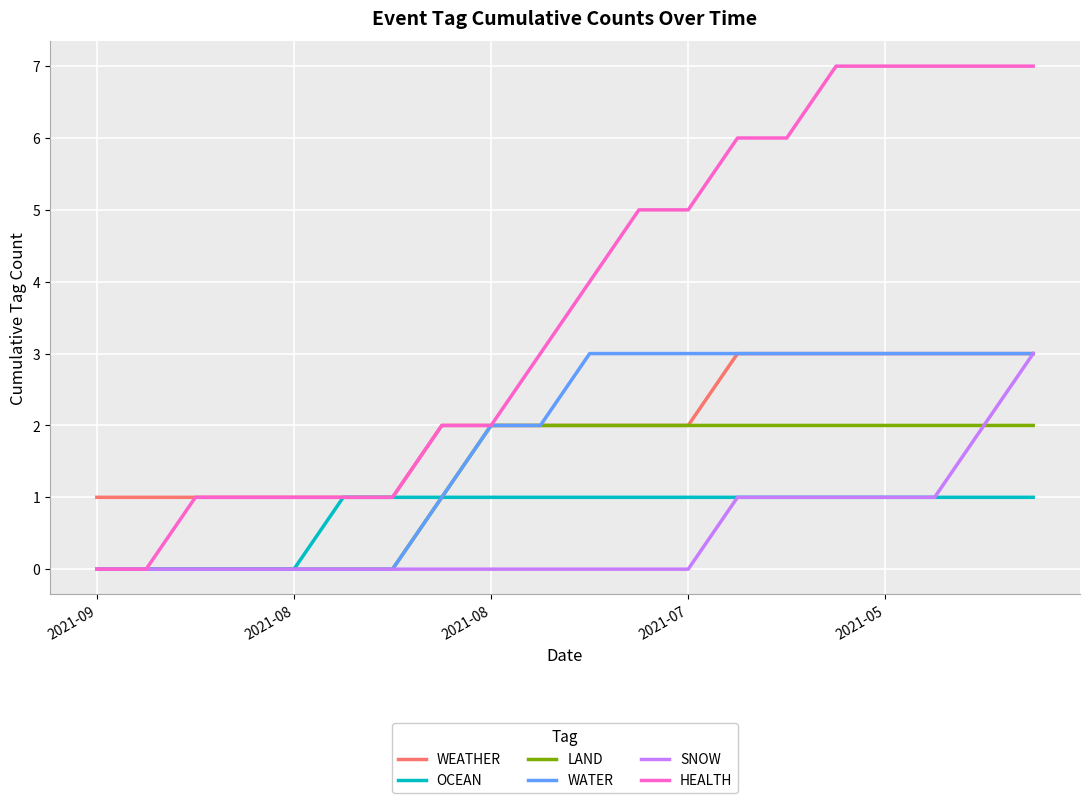

Which series has the largest total across all categories?

HEALTH